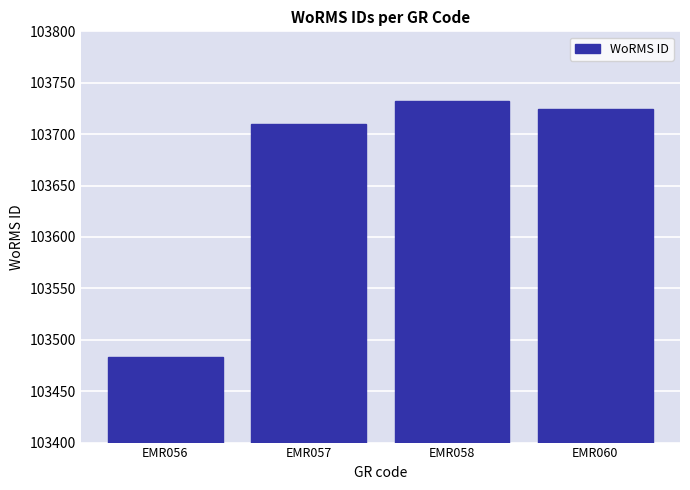

Rank the categories by value from highest to lowest.

EMR058, EMR060, EMR057, EMR056